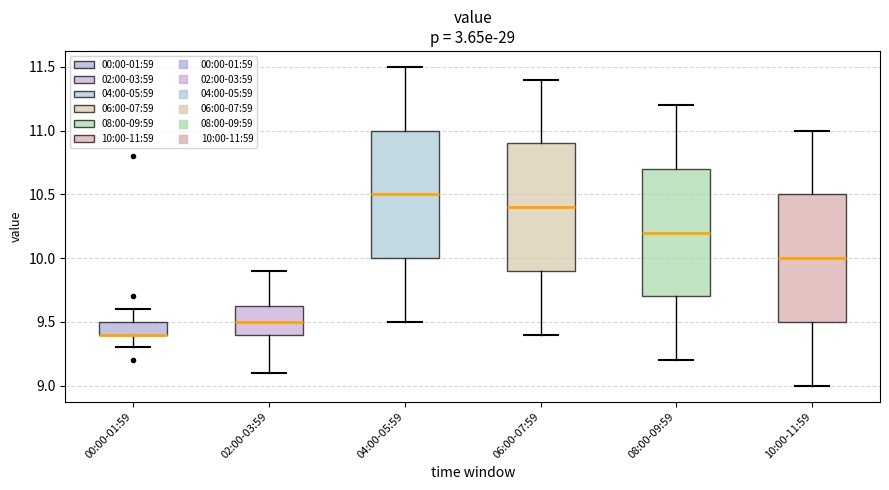

Where does the lower whisker of the box for 02:00-03:59 end on the y-axis? The values are not printed on the chart, so give them approximately, as read against the axis.

9.10